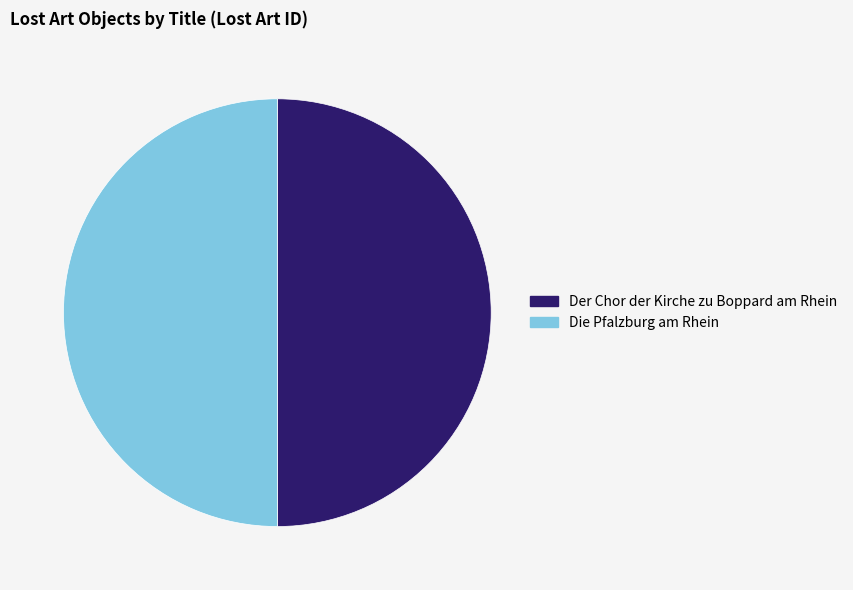

Is it true that Die Pfalzburg am Rhein is 42% of the pie?

False